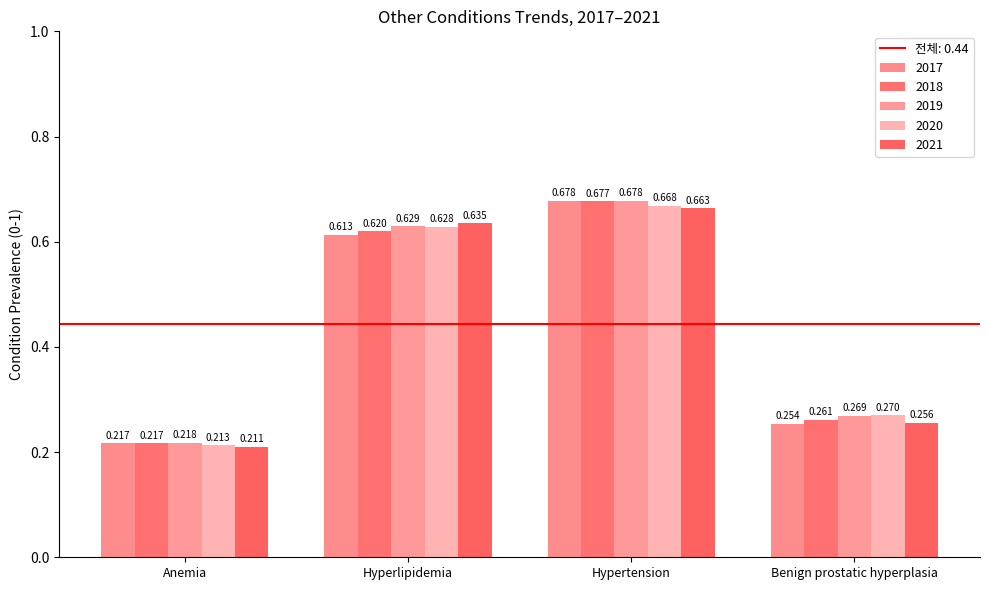

Are the bars horizontal?

No